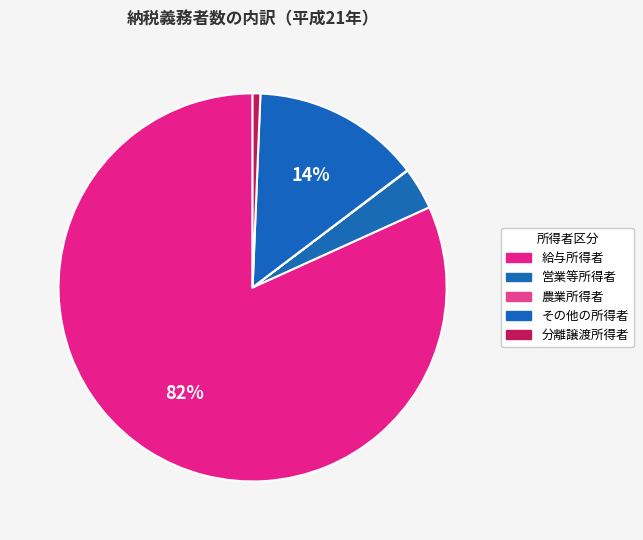

What is the ratio of the value at 分離譲渡所得者 to the value at 営業等所得者?

0.2